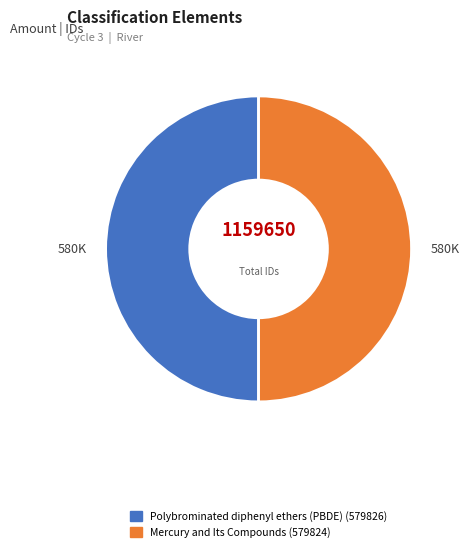

Combined, do Polybrominated diphenyl ethers (PBDE) and Mercury and Its Compounds account for over 50%?

Yes